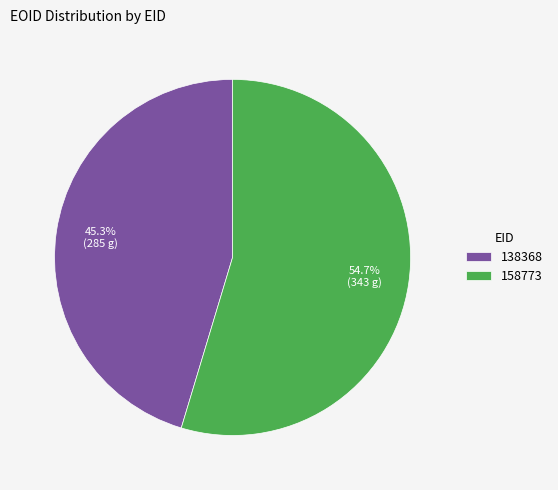

To the nearest percent, what is the difference between the 138368 and 158773 slice percentages?

9%